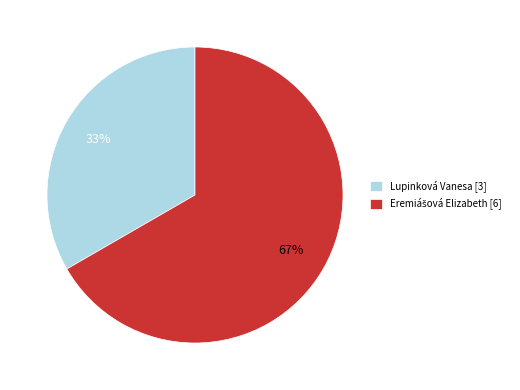

Does Lupinková Vanesa [3] represent more than half of the total?

No